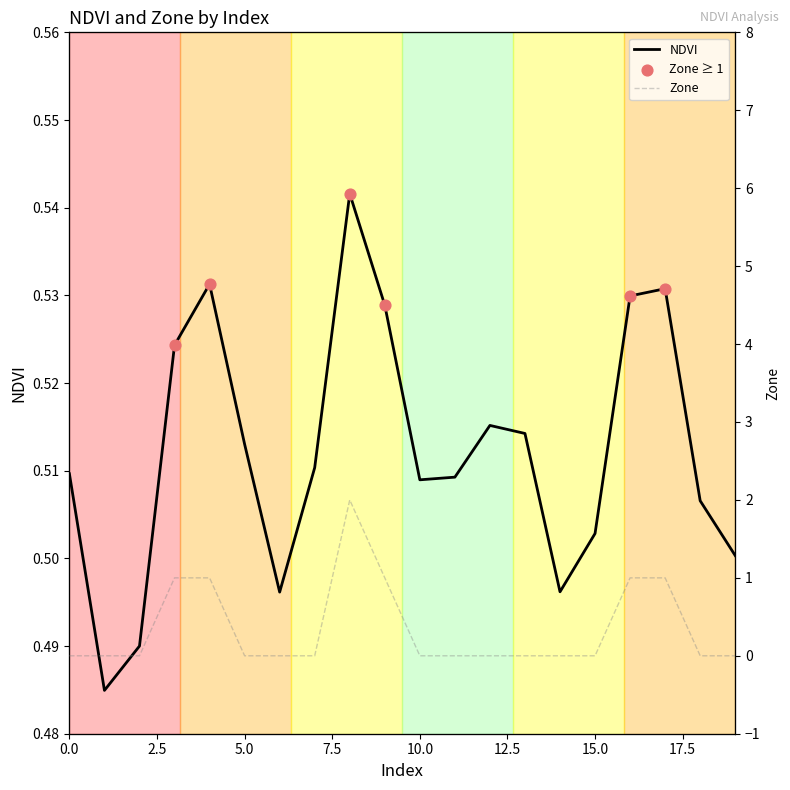

Which series has the largest total across all categories?

NDVI